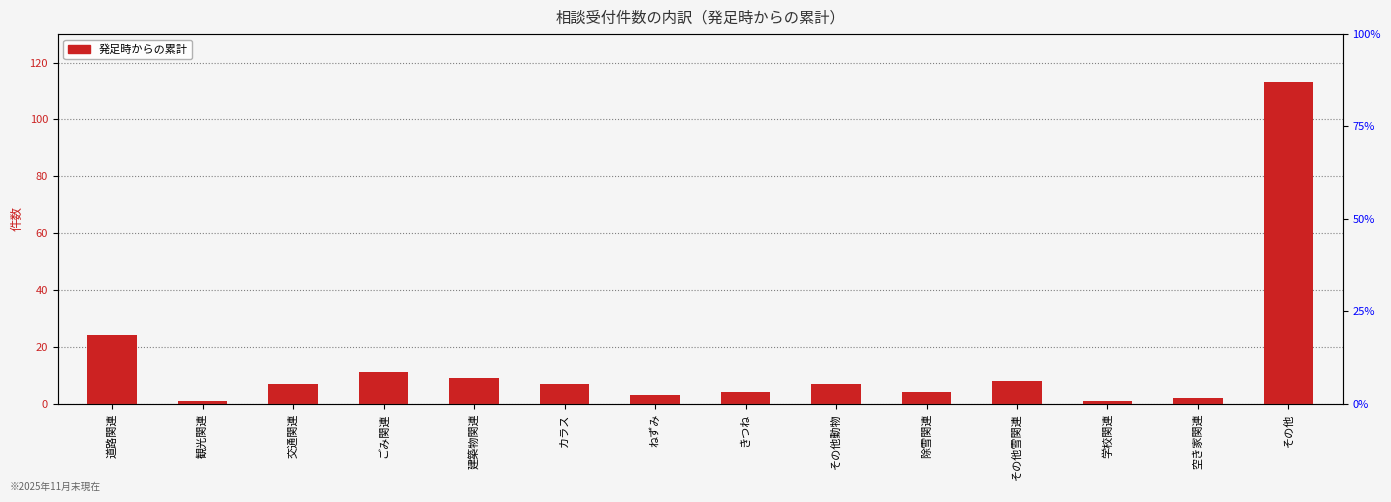

What is the label of the 12th bar from the right?

交通関連